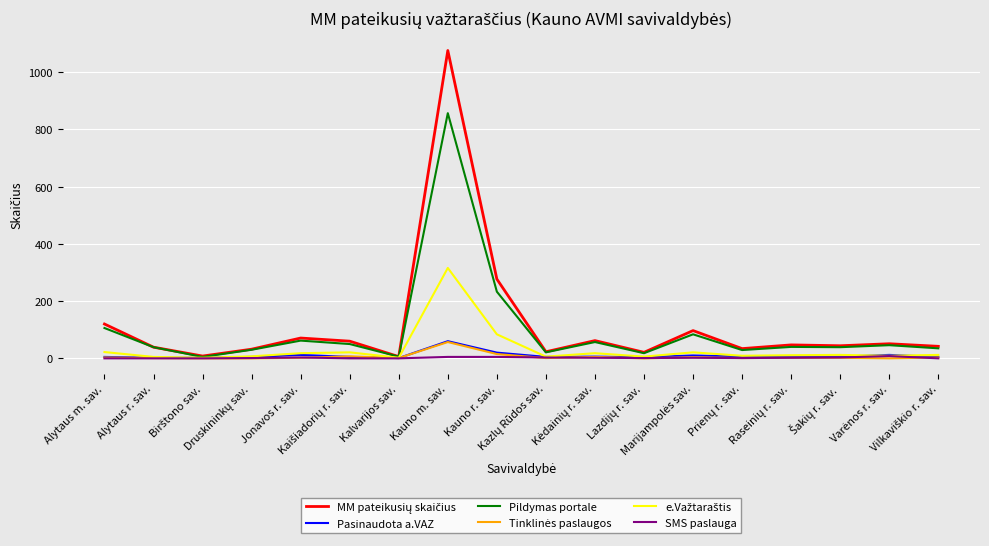

Count the number of data series in this chart.

6